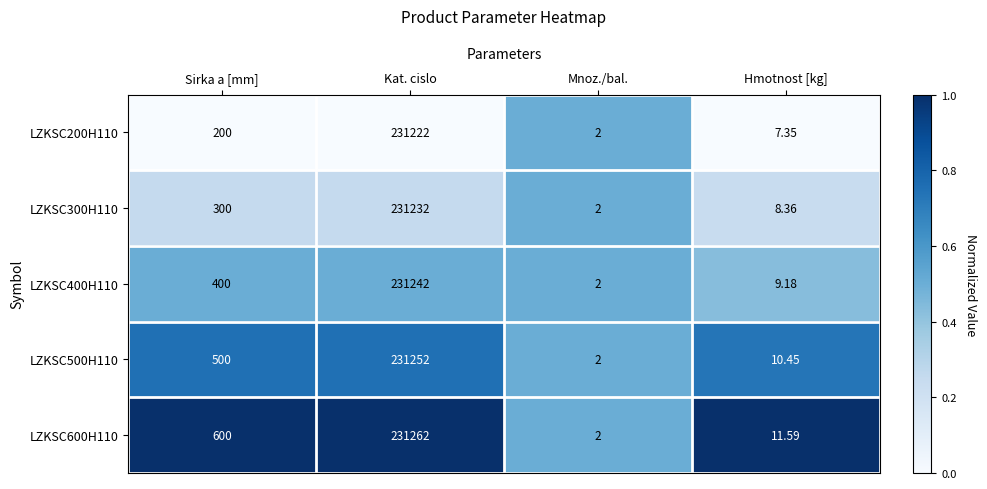

At which label is LZKSC300H110 closest to 115617?

Sirka a [mm]